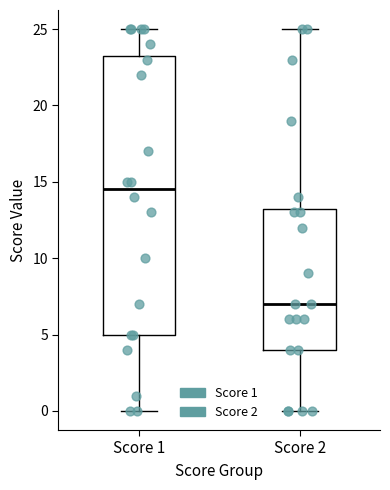

Reading left to right, transcribe this box plot: for each box, give where its median line is, the range the box spans, and where its two whiskers end, as read against the y-axis. The values are not printed on the chart, so give them approximately, as read against the axis.

Score 1: median 14.5, box 5.0 to 23.5, whiskers 0.0 to 25.0
Score 2: median 7.0, box 4.0 to 13.5, whiskers 0.0 to 25.0